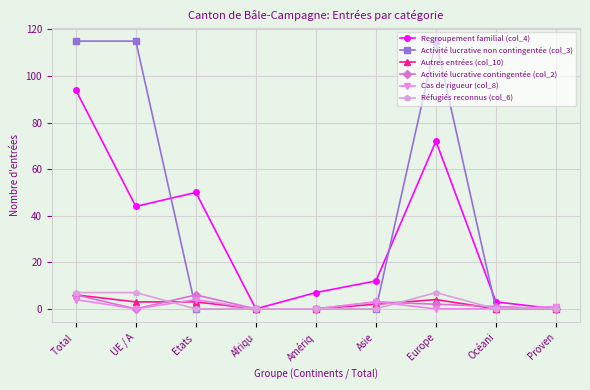

At how many categories does at least one series exceed 81?

3